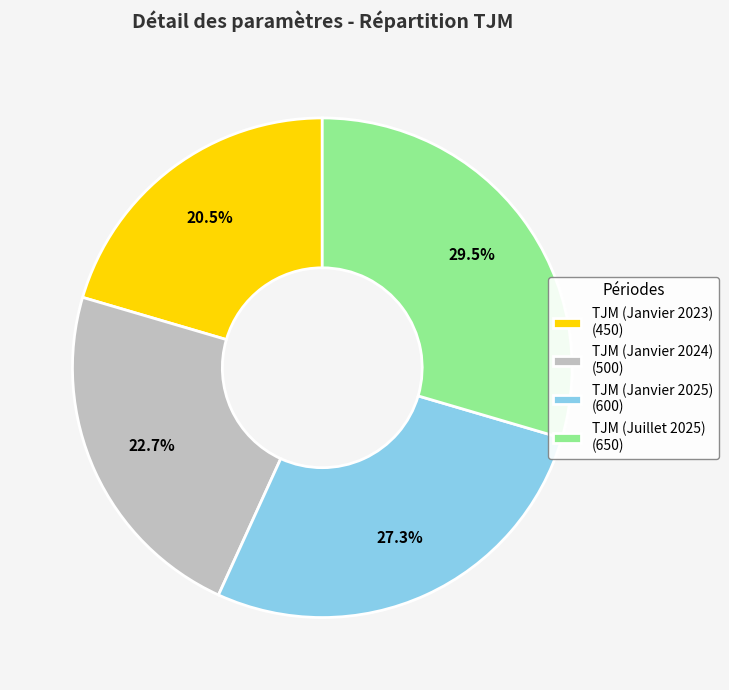

What percentage is the TJM (Janvier 2025) slice, to the nearest percent?

27%